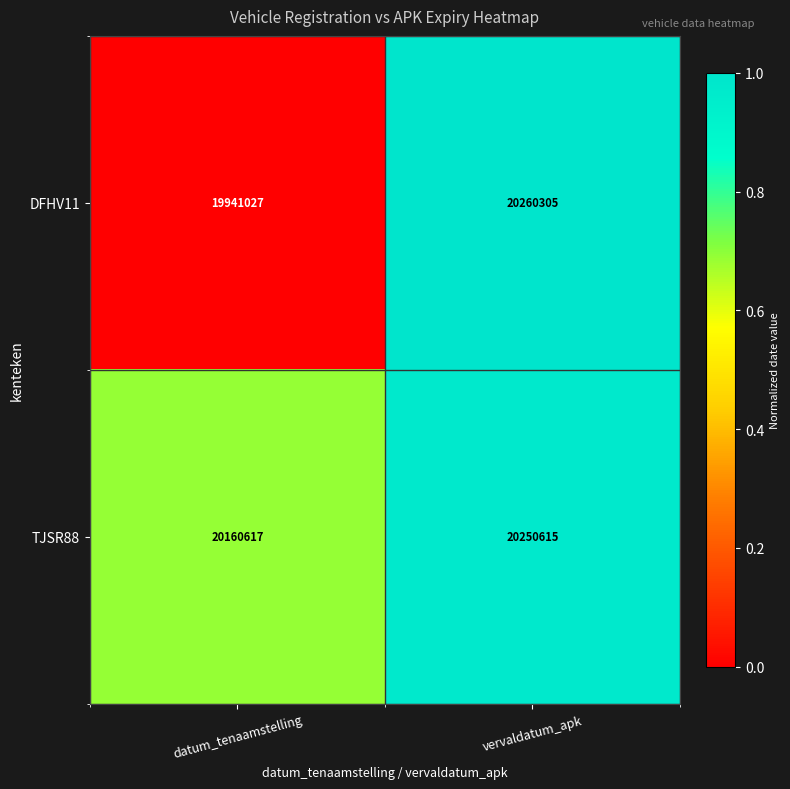

Rank the series by their maximum value, from lowest to highest.

TJSR88, DFHV11